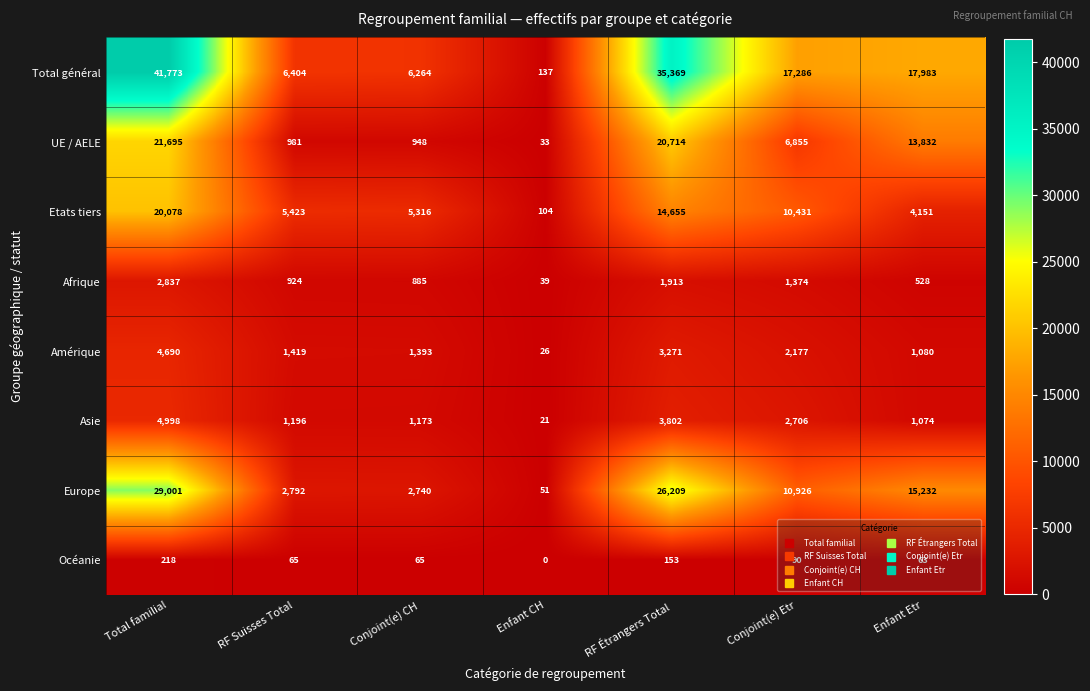

Which series has the largest range (max minus min)?

Total général